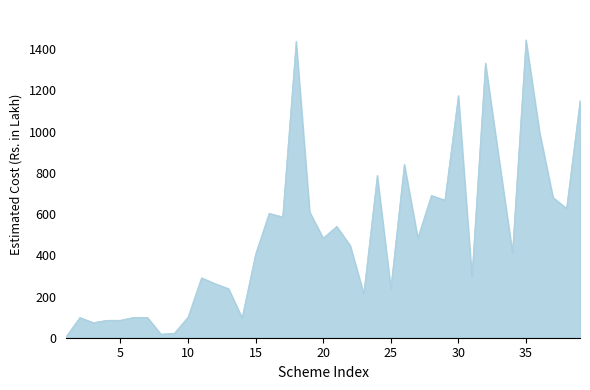

Reading left to right, what are all the values shown in this chart?

1=6.6	2=98.5	3=73.4	4=84.8	5=85.0	6=99.1	7=98.8	8=17.4	9=22.4	10=100.2	11=291.2	12=262.7	13=238.4	14=97.5	15=406.3	16=603.9	17=586.5	18=1438.8	19=610.6	20=483.7	21=540.6	22=447.9	23=214.5	24=788.5	25=240.6	26=841.9	27=484.8	28=690.3	29=668.5	30=1175.8	31=297.0	32=1333.5	33=870.0	34=413.7	35=1446.0	36=999.8	37=681.0	38=628.0	39=1151.2